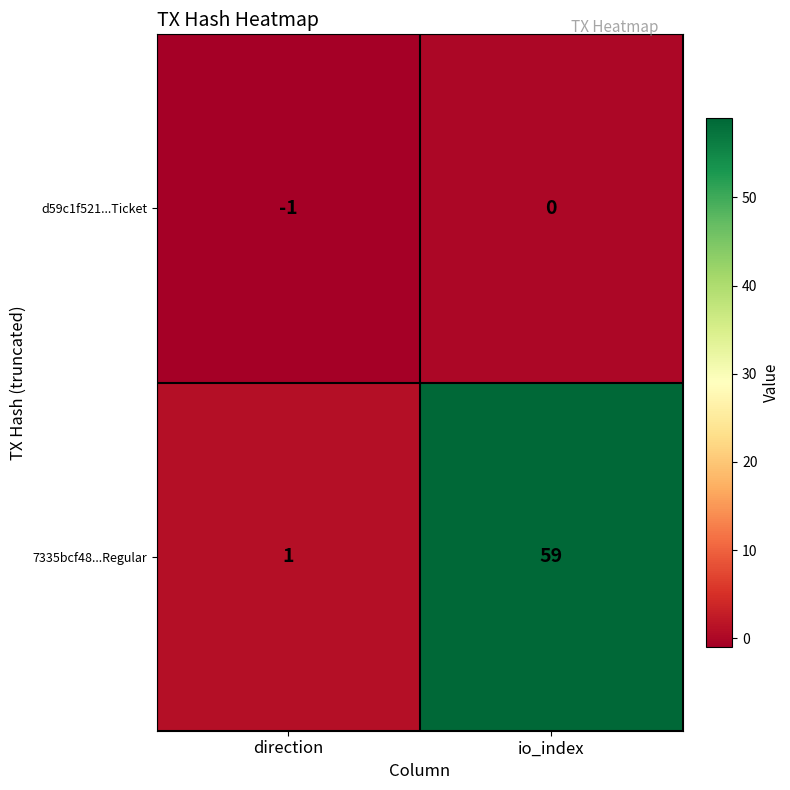

What is the maximum value shown in the chart?

59